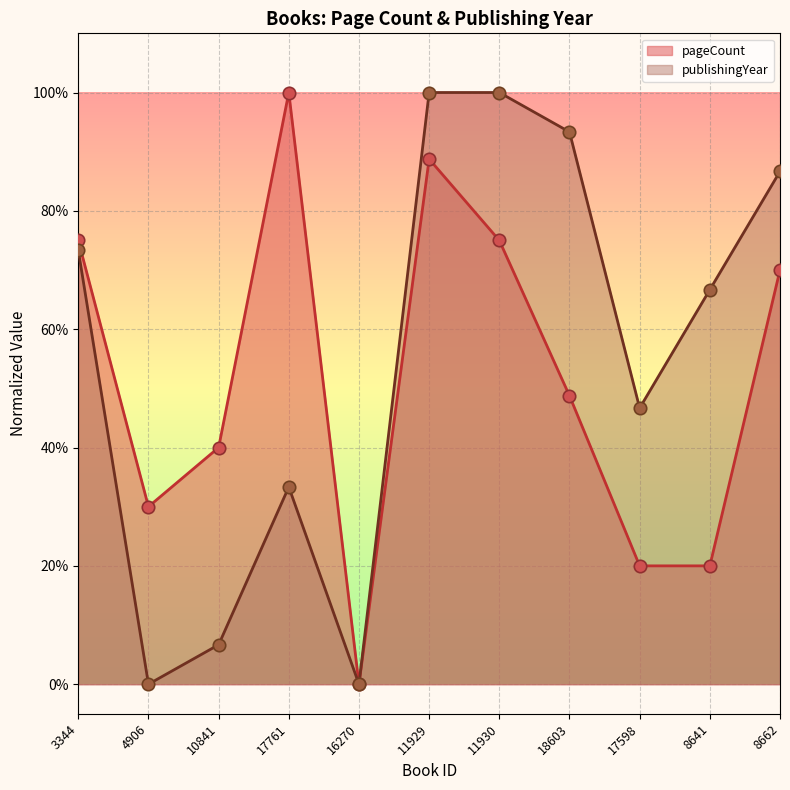

Which series has the largest Y range (max minus min)?

pageCount